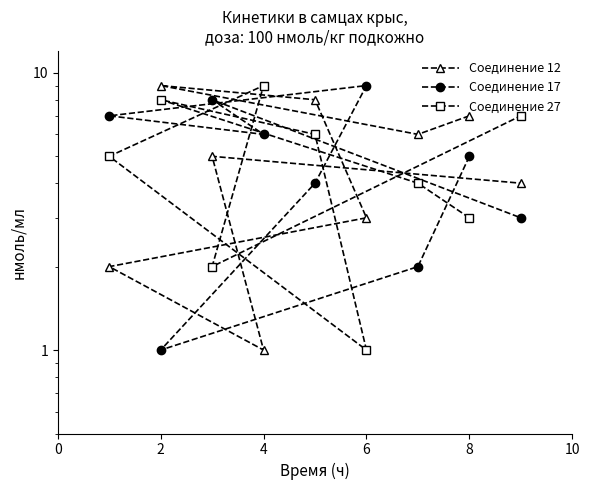

Does the chart display data point markers on the line(s)?

Yes